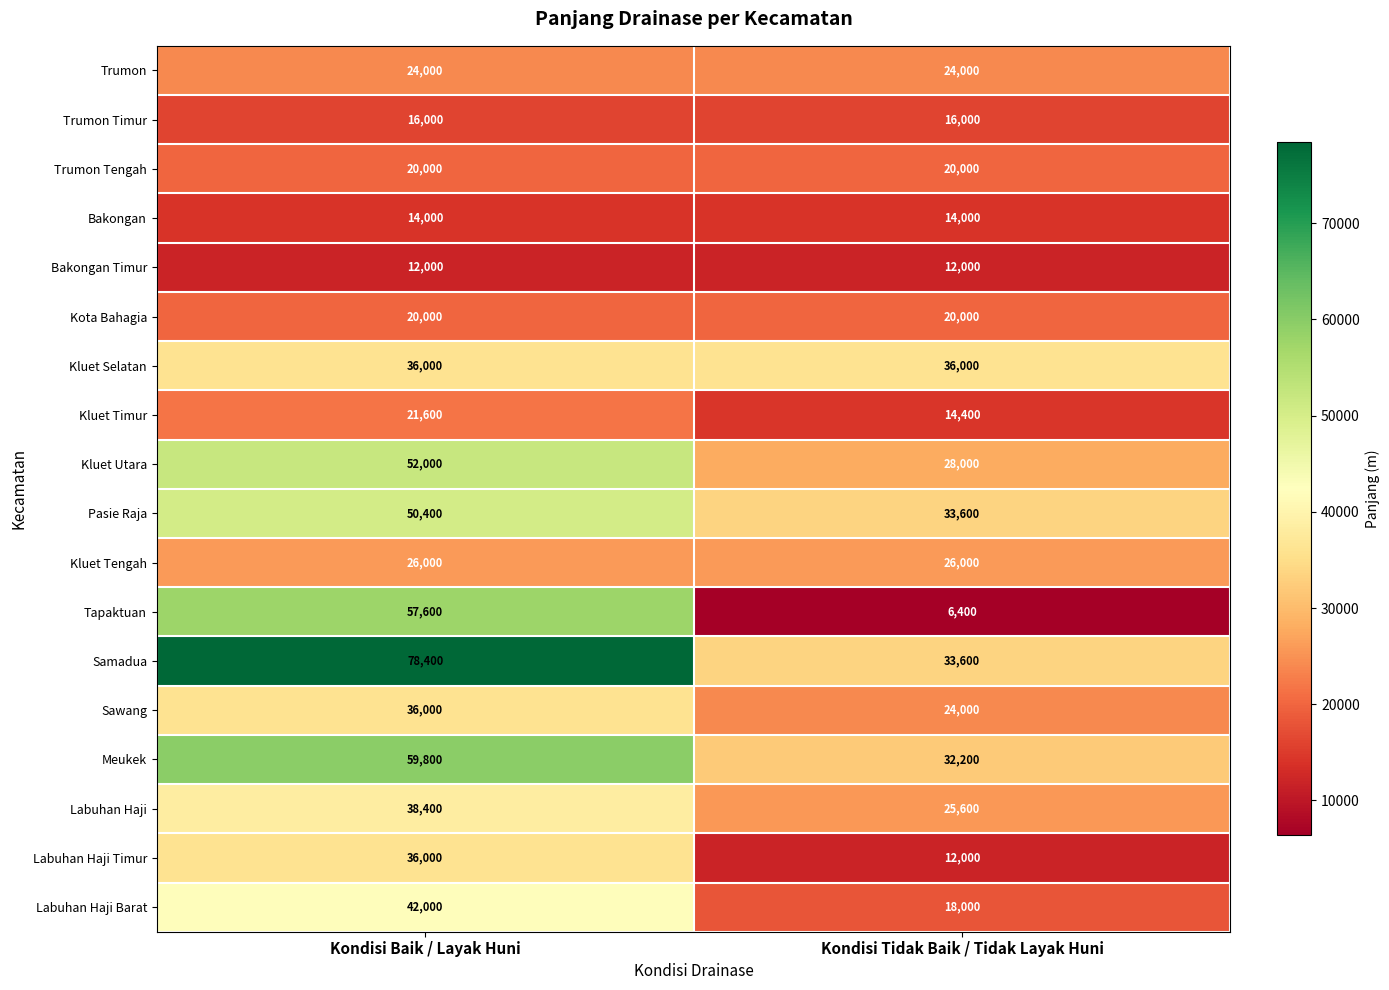

What is the minimum value shown in the chart?

6400